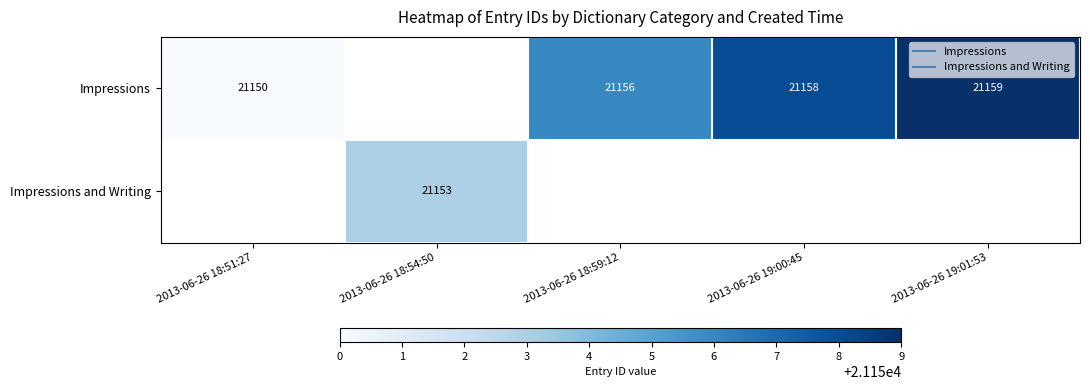

Is it true that Impressions equals 21150.0 at 2013-06-26 18:51:27?

True